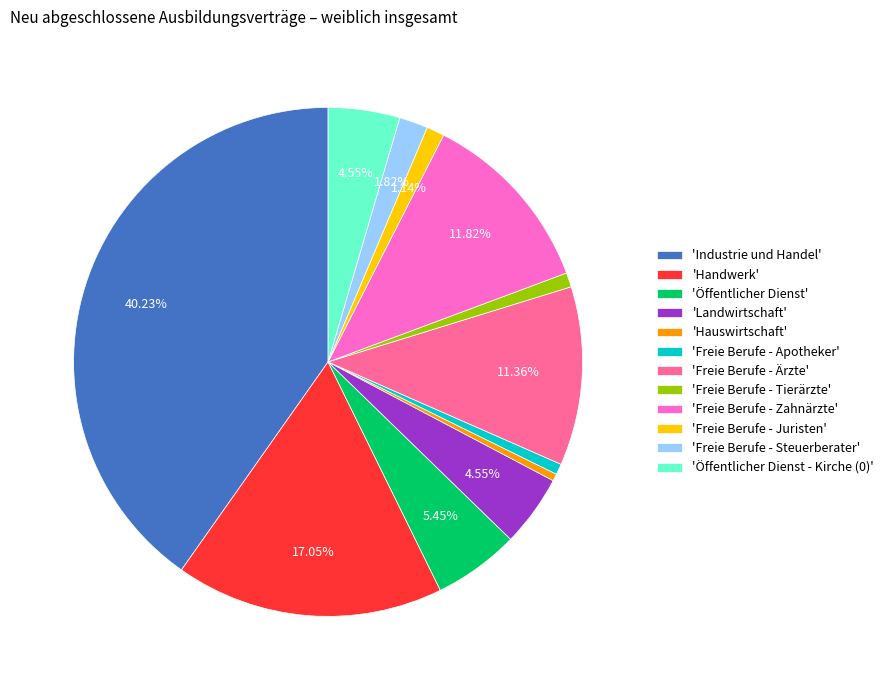

Combined, do 'Freie Berufe - Ärzte' and 'Landwirtschaft' account for over 50%?

No